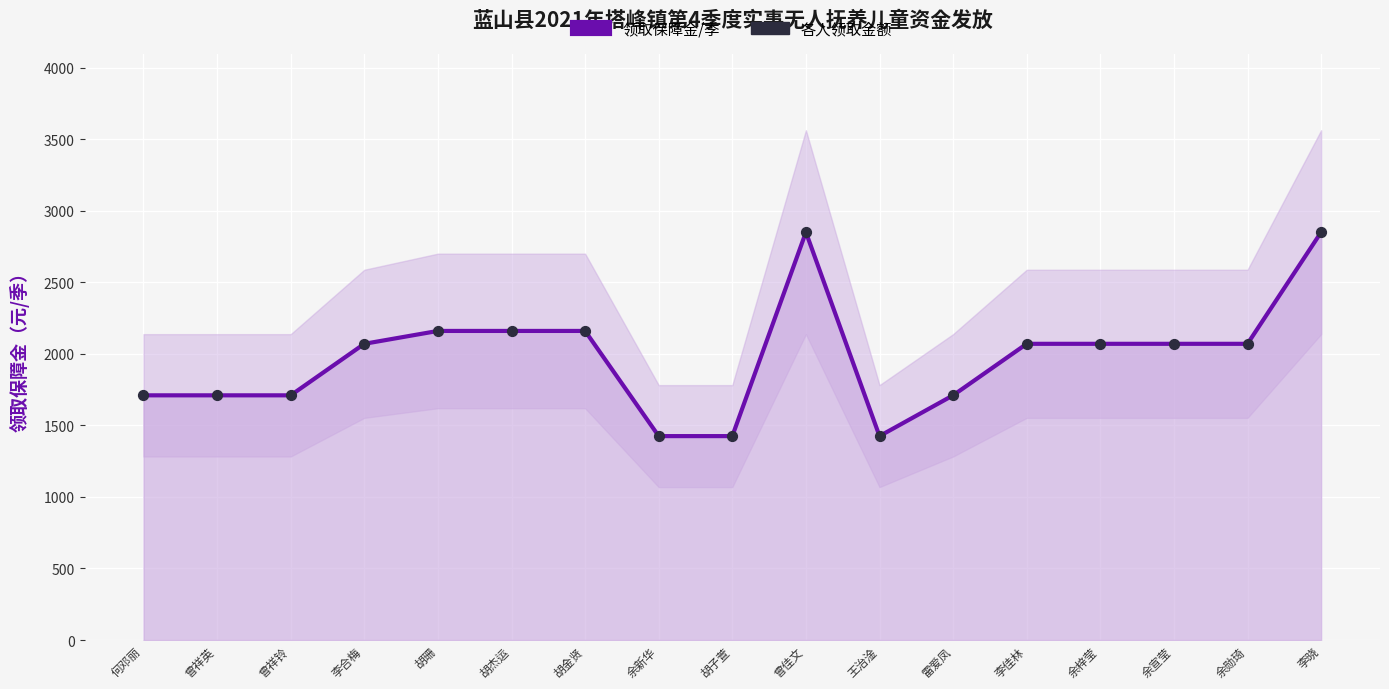

Which series reaches the maximum Y coordinate?

领取保障金/季